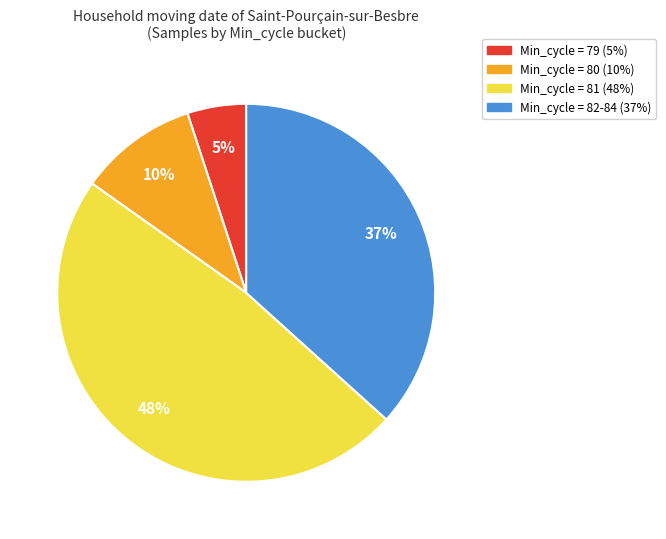

Is there a majority slice in this chart?

No